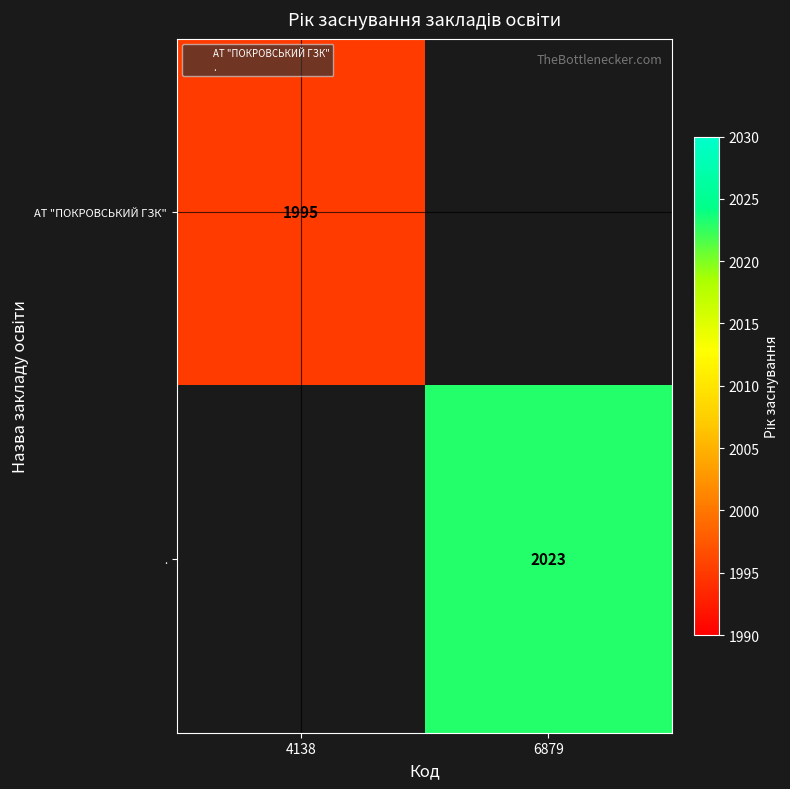

List the series in order of their overall mean, lowest first.

АТ "ПОКРОВСЬКИЙ ГЗК", .